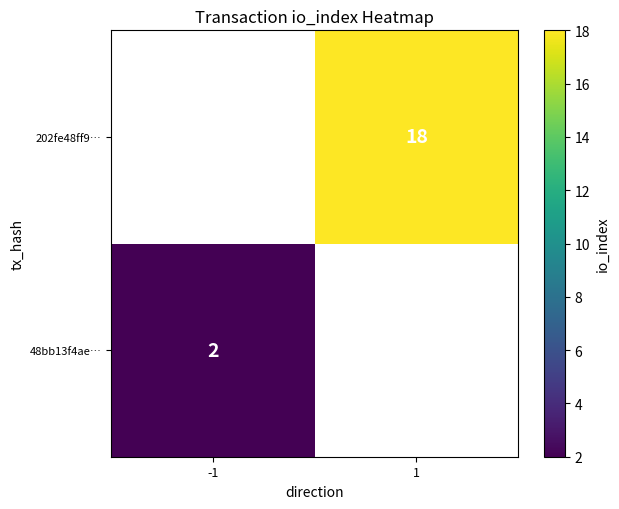

Is it true that 48bb13f4ae… equals 2 at -1?

True